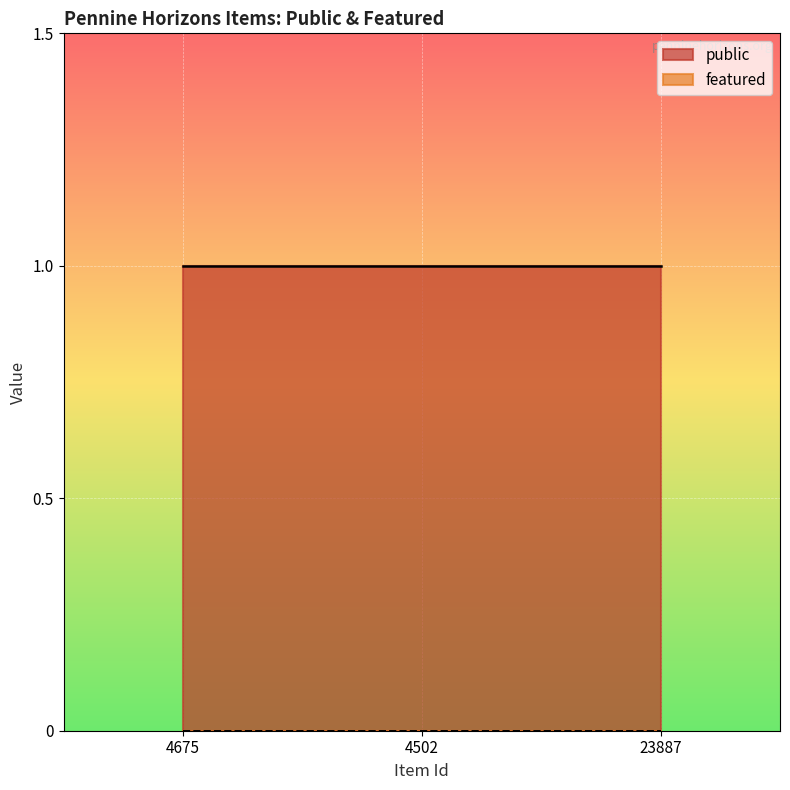

What is the label of the 1st point from the right?

23887